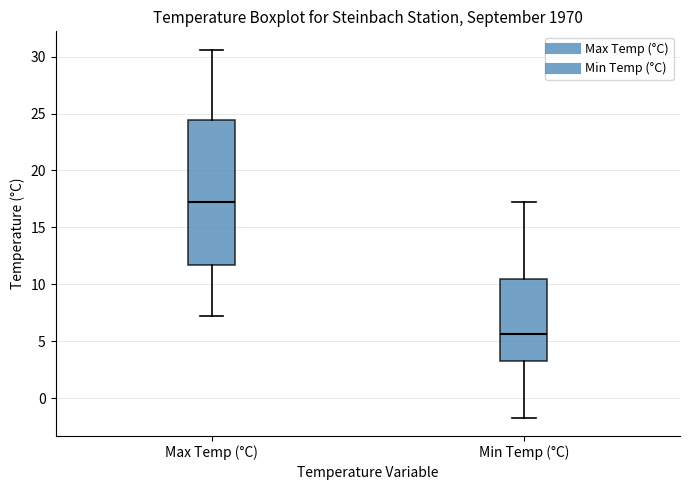

Reading left to right, transcribe this box plot: for each box, give where its median line is, the range the box spans, and where its two whiskers end, as read against the y-axis. The values are not printed on the chart, so give them approximately, as read against the axis.

Max Temp (°C): median 17.0, box 11.5 to 24.5, whiskers 7.0 to 30.5
Min Temp (°C): median 5.5, box 3.5 to 10.5, whiskers -1.5 to 17.0